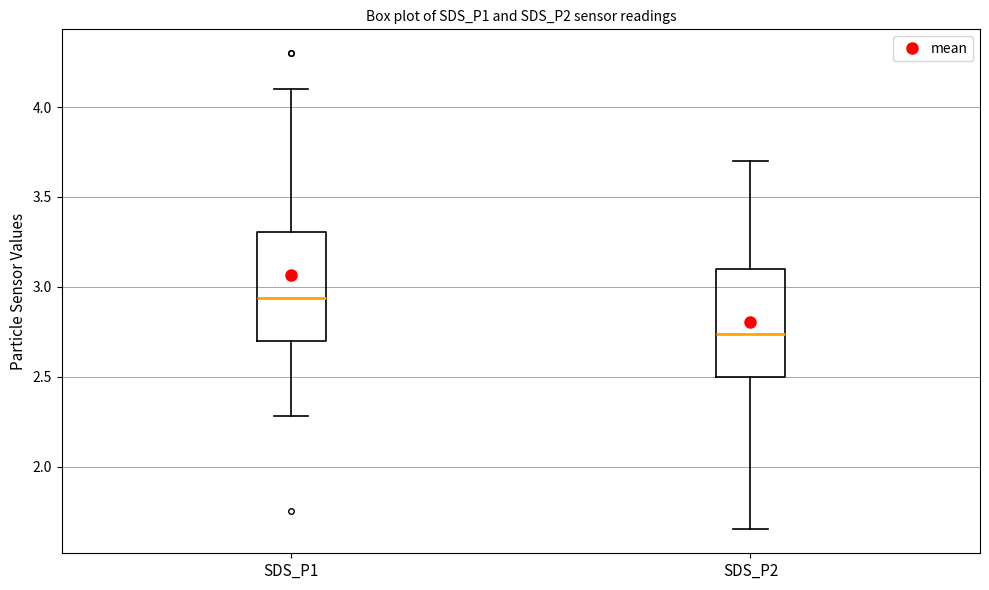

Which box's median line is the lowest?

SDS_P2